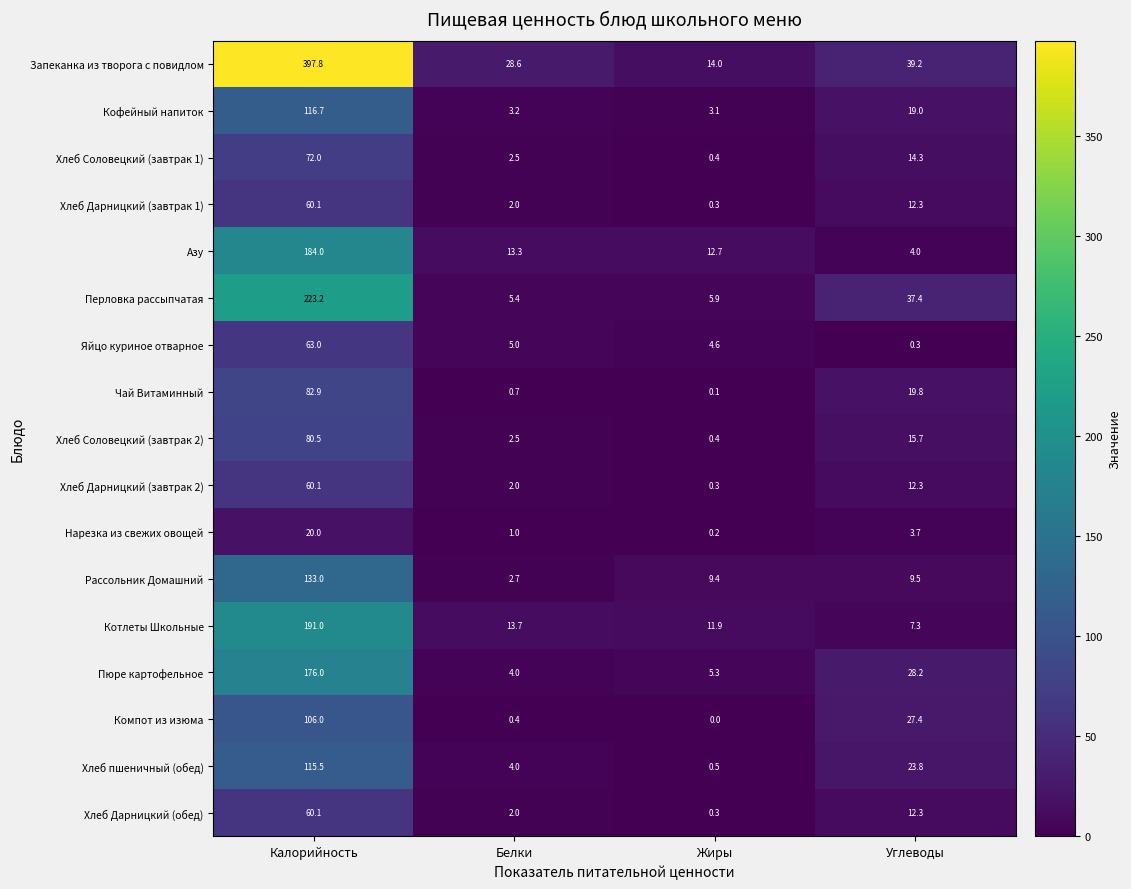

The Хлеб Соловецкий (завтрак 1) series shows 0.4 at Жиры. True or false?

True